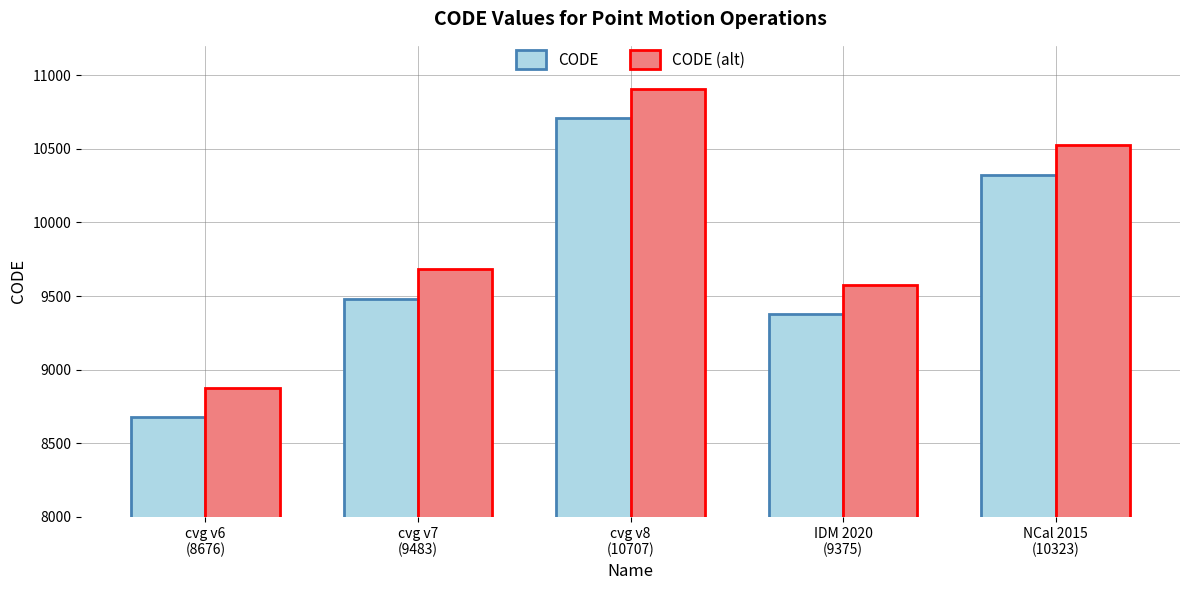

At which category is the sum across all series the highest?

cvg v8
(10707)